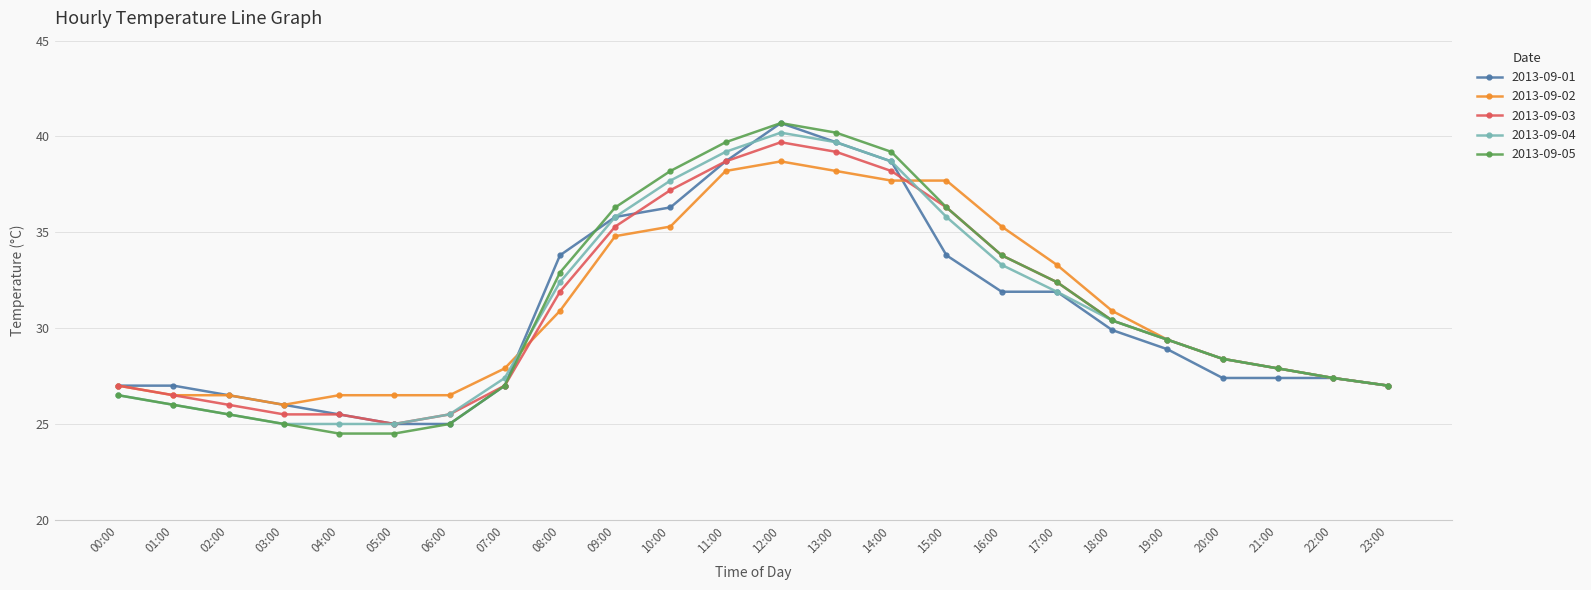

At which label is 2013-09-03 closest to 32?

08:00